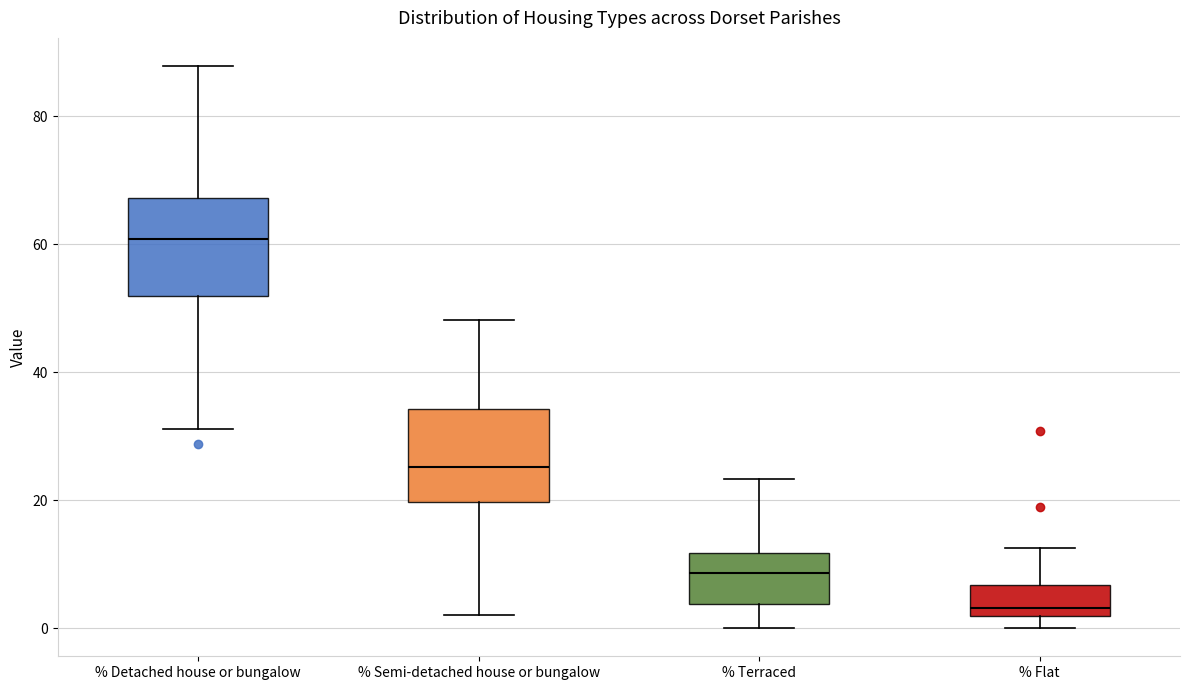

Where is the lower edge of the box for % Flat on the y-axis? The values are not printed on the chart, so give them approximately, as read against the axis.

2